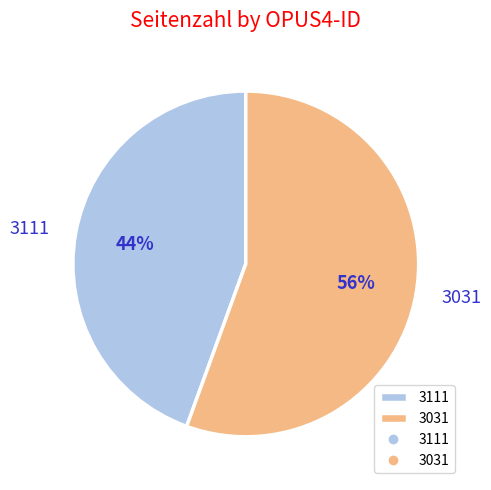

The 3111 slice represents 44% of the pie. True or false?

True